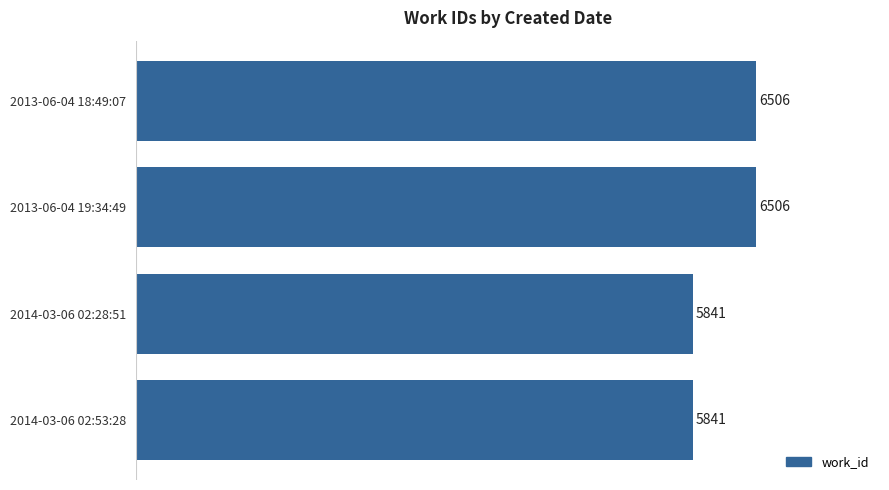

Reading bottom to top, list all the values displayed in this chart.

5841	5841	6506	6506